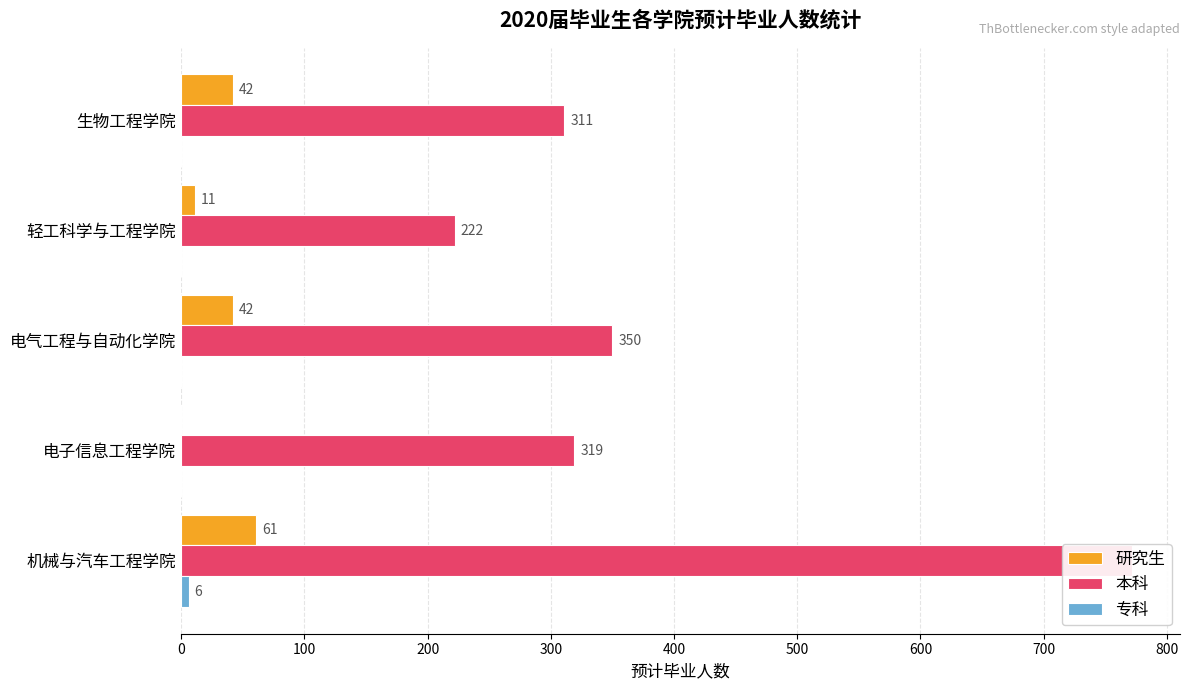

What are all the series names shown in the legend?

研究生, 本科, 专科